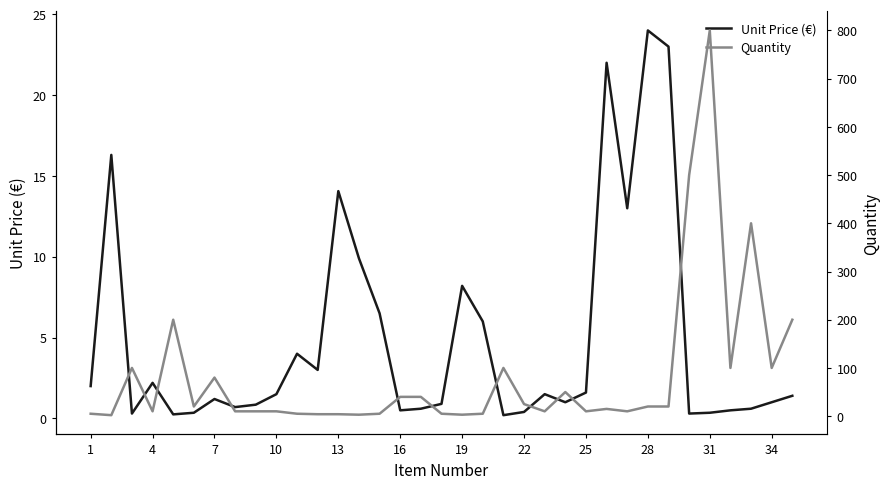

Which category has the lowest value across all series?

20